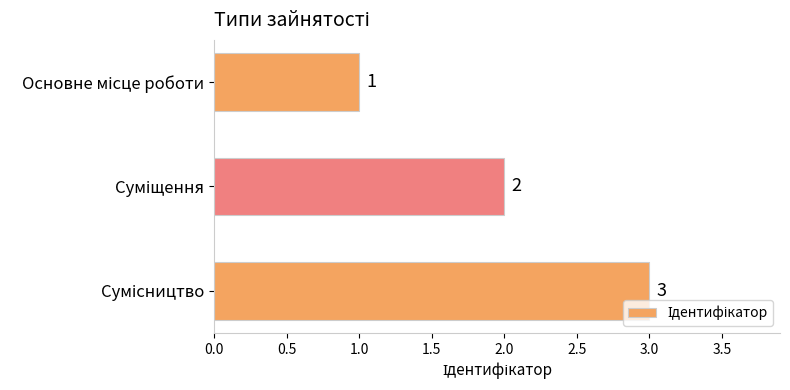

How many data points does each series have?

3